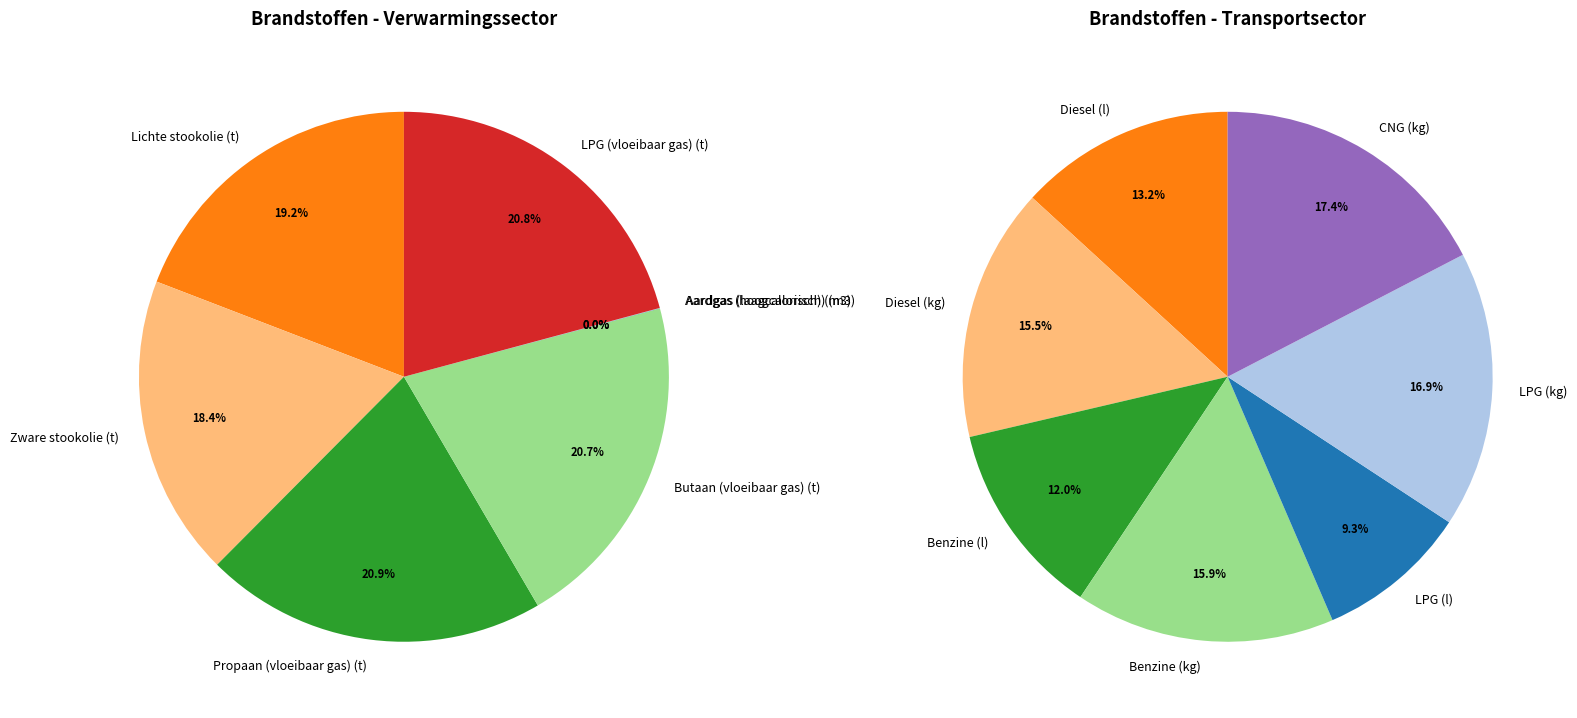

Do Butaan (vloeibaar gas) (t) and Aardgas (hoogcalorisch) (m3) together represent more than half of the pie?

No